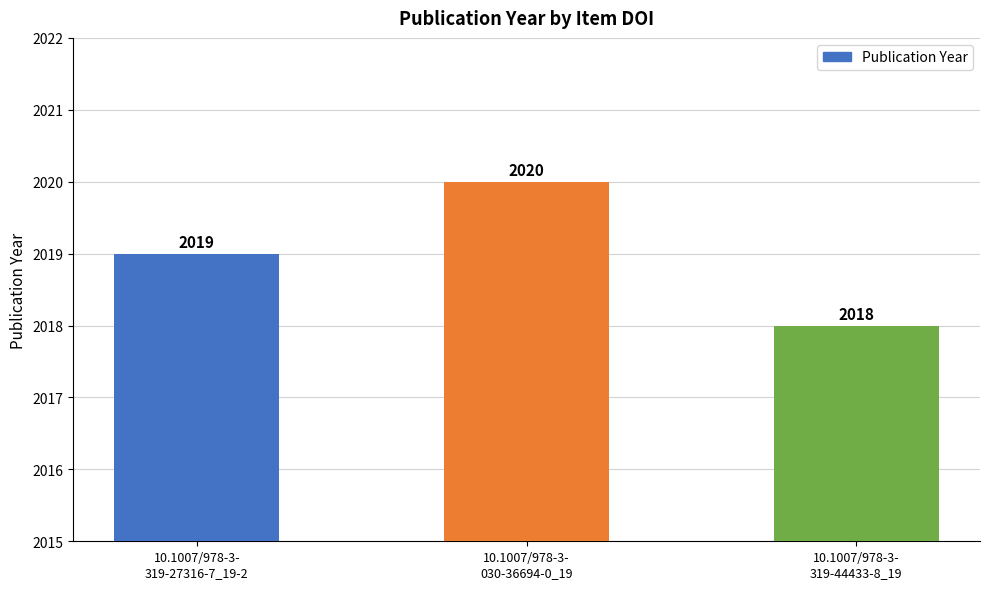

The value at 10.1007/978-3-
319-44433-8_19 is 2018. True or false?

True